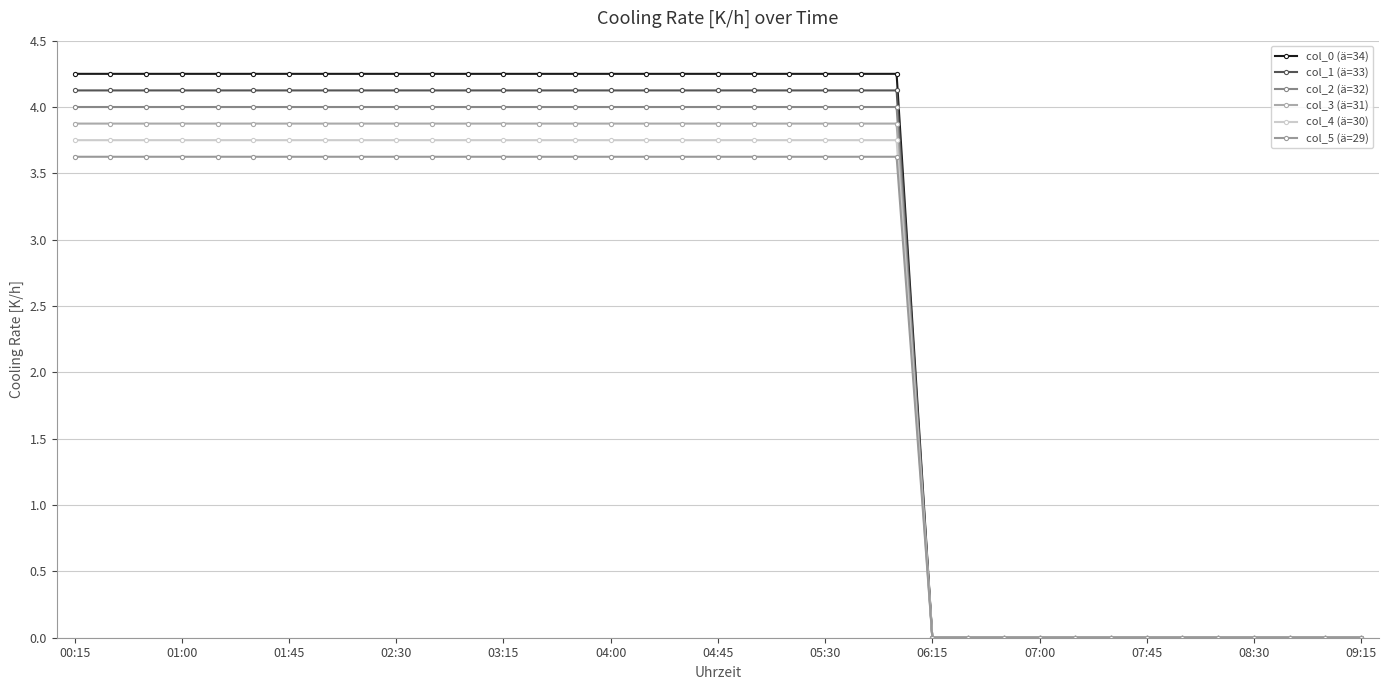

Which label corresponds to the smallest value in the chart?

06:15